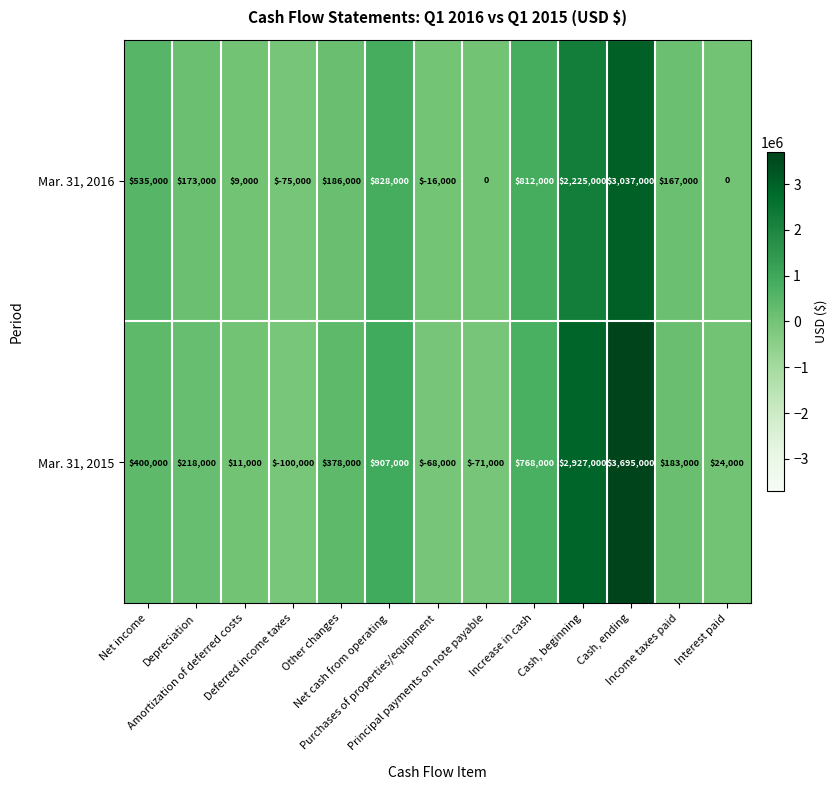

Between Net income and Cash, beginning, which series saw the biggest shift?

Mar. 31, 2015